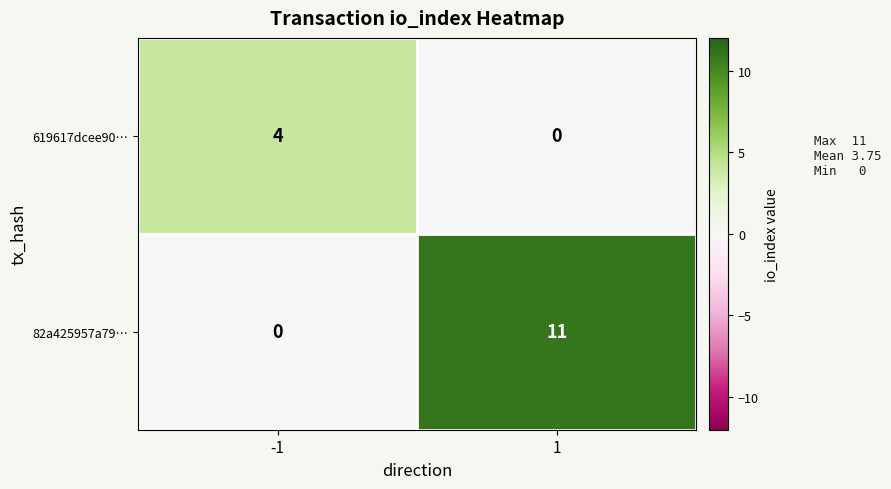

At which category is the sum across all series the highest?

1